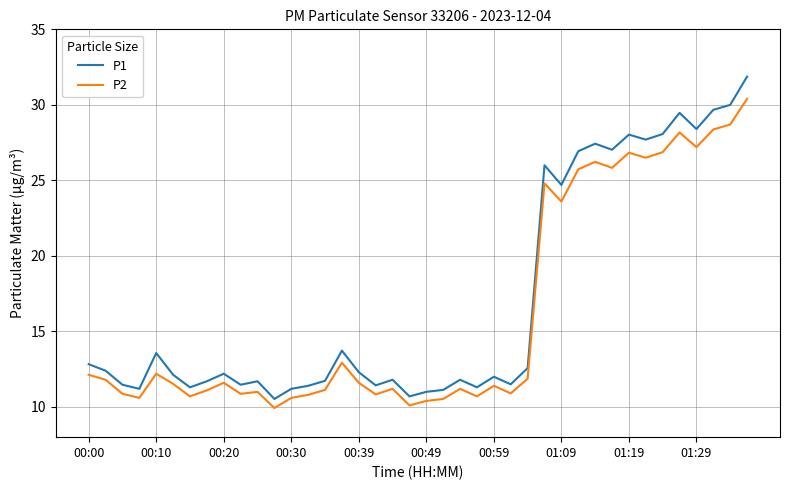

Rank the series by their maximum value, from highest to lowest.

P1, P2